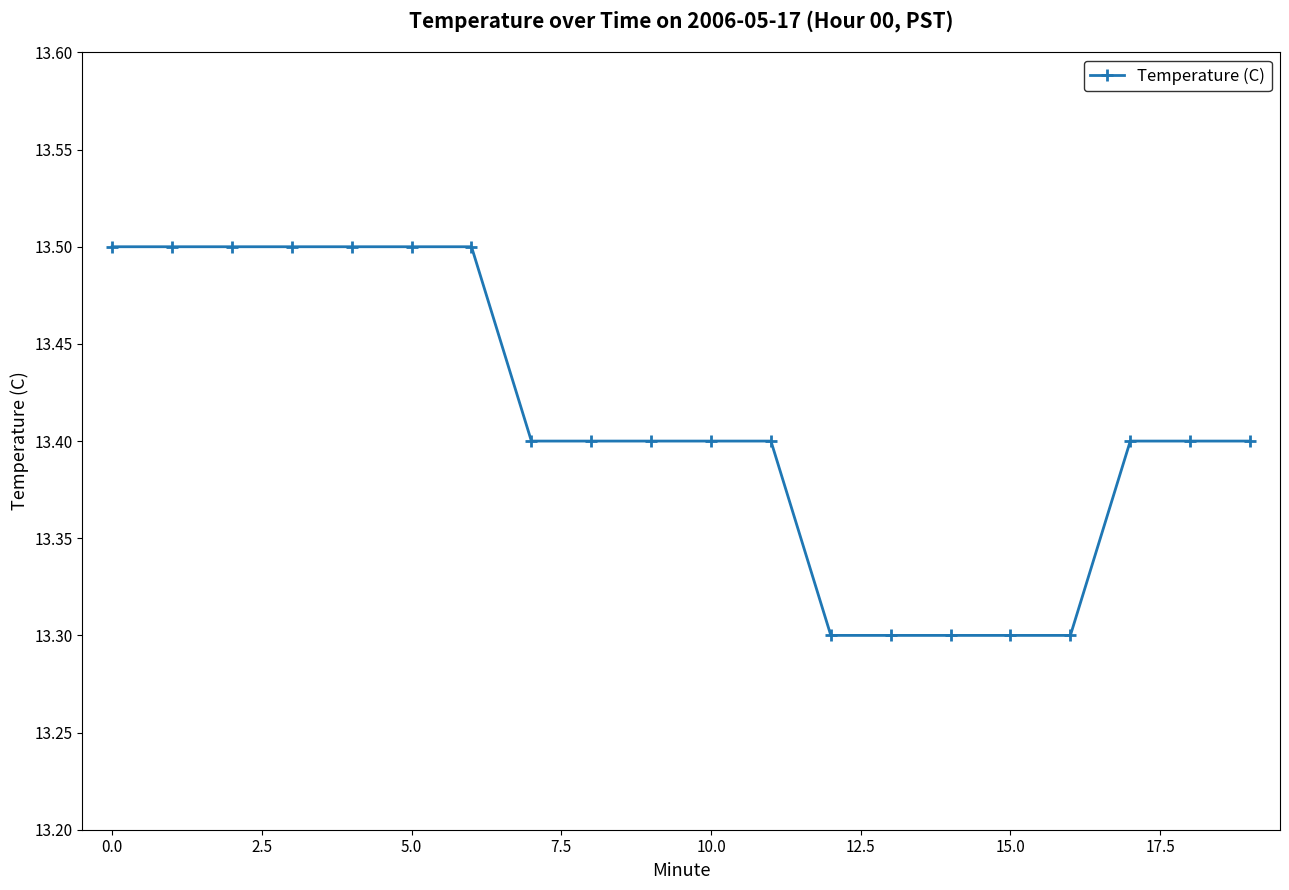

What is the maximum value shown in the chart?

13.5